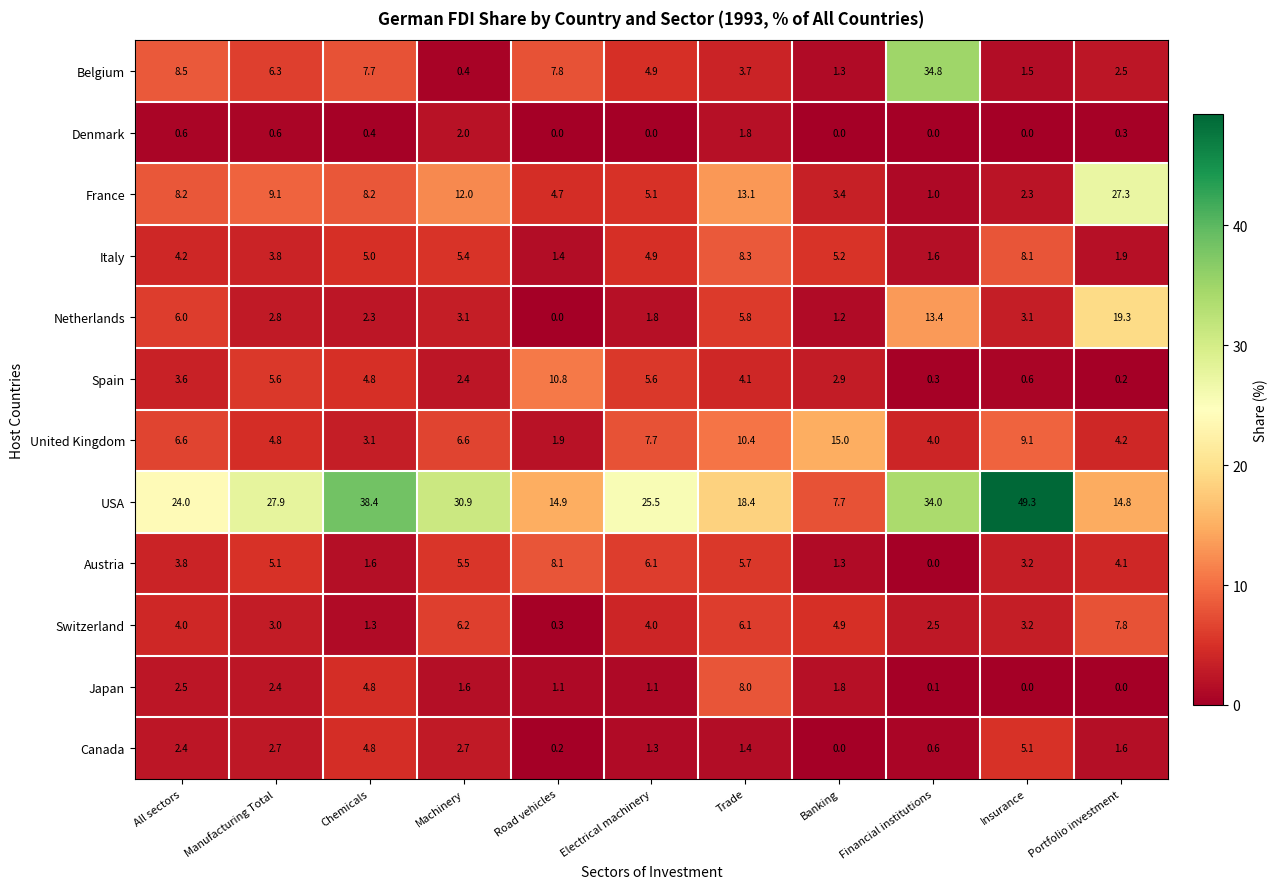

What is the average value of the Spain series?

3.7